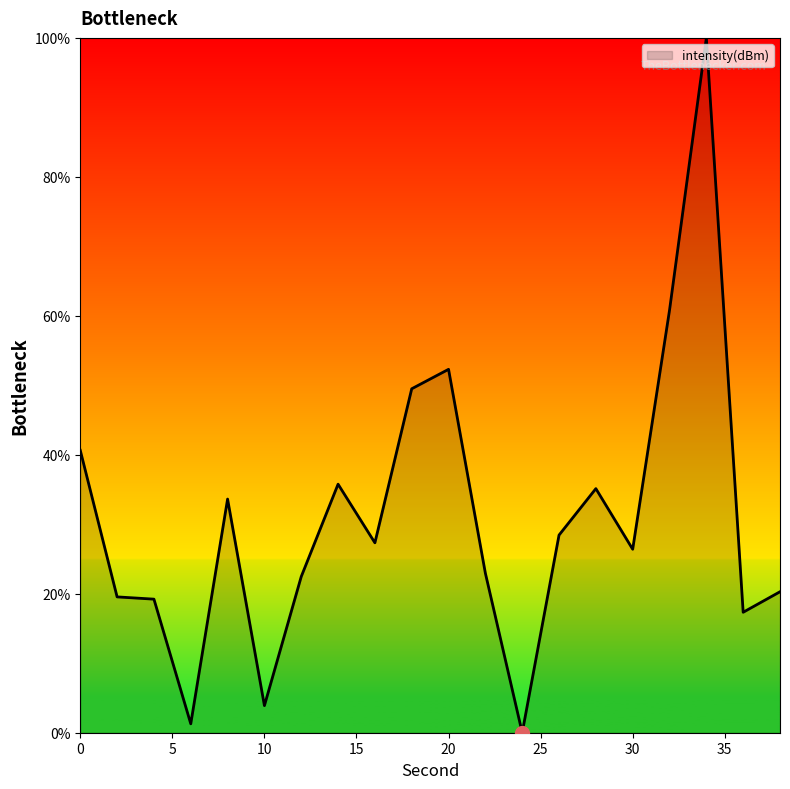

What is the maximum value shown in the chart?

100.0